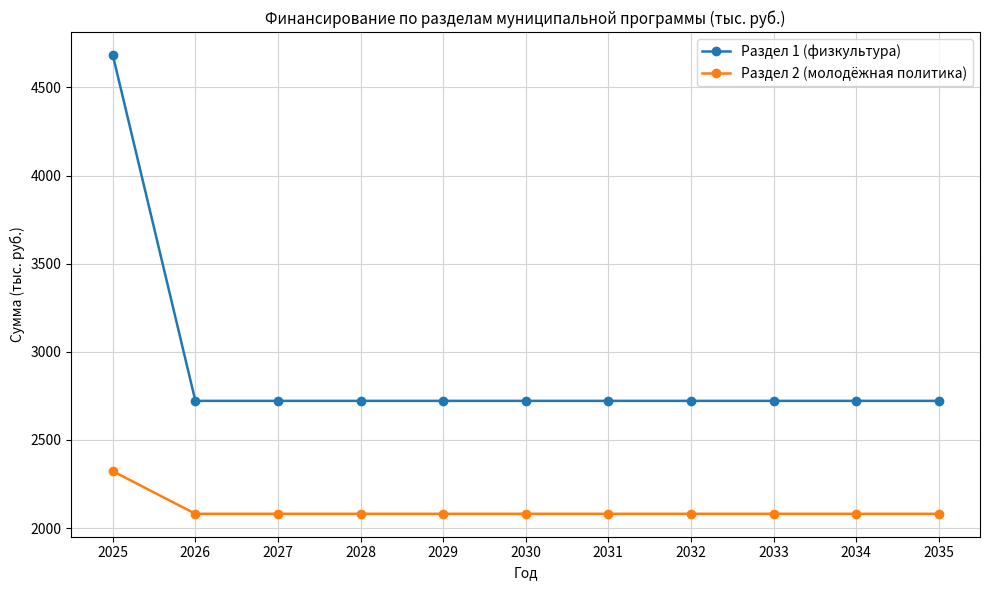

Rank the series by their average value, from highest to lowest.

Раздел 1 (физкультура), Раздел 2 (молодёжная политика)